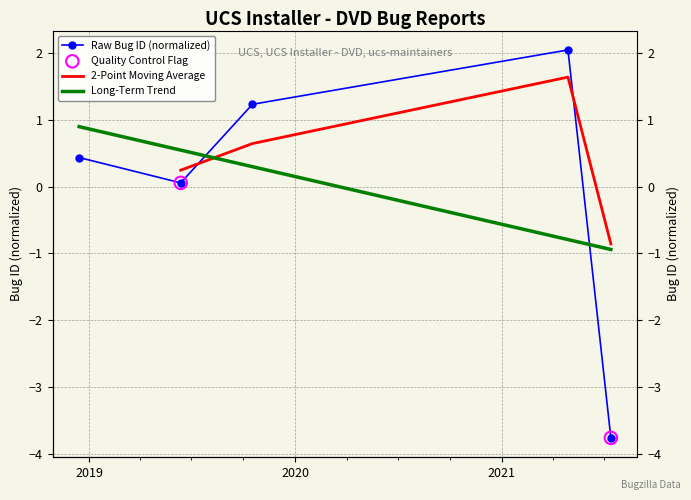

What is the change in value from 2019-06-12 to 2019-10-17?

+1.2